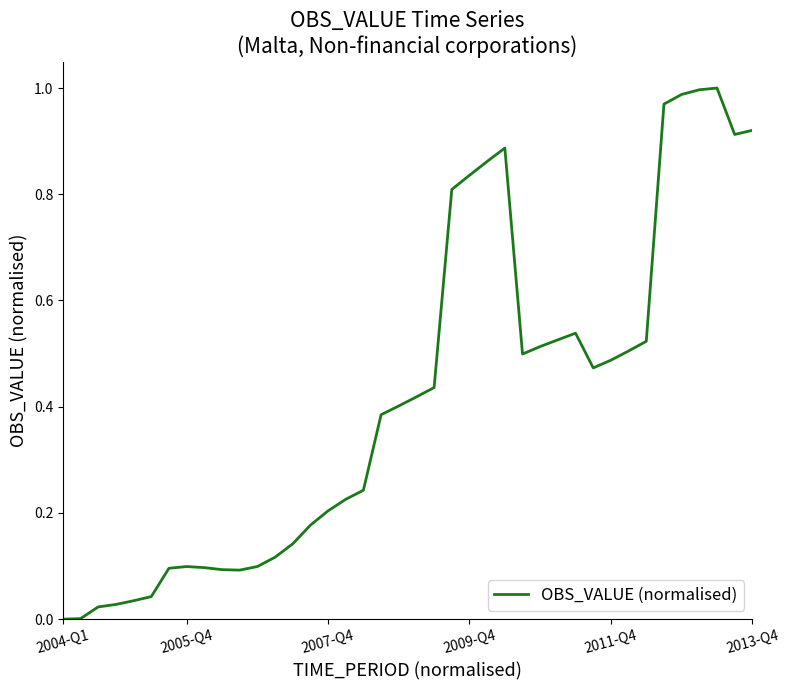

What is the average value?

0.4